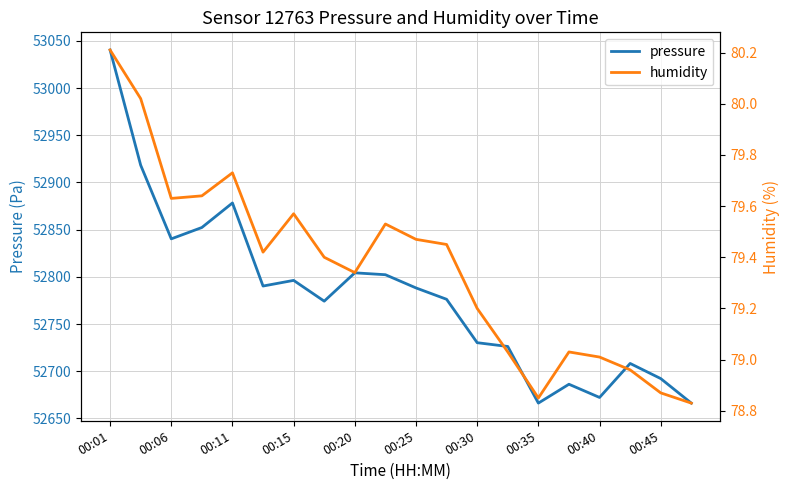

How many data points in pressure are above 52788?

10